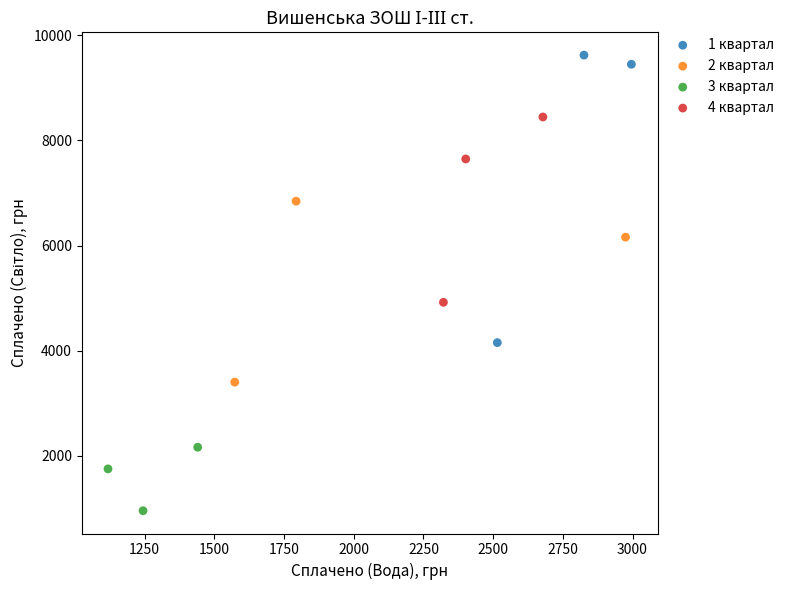

Which series reaches the maximum Y coordinate?

1 квартал